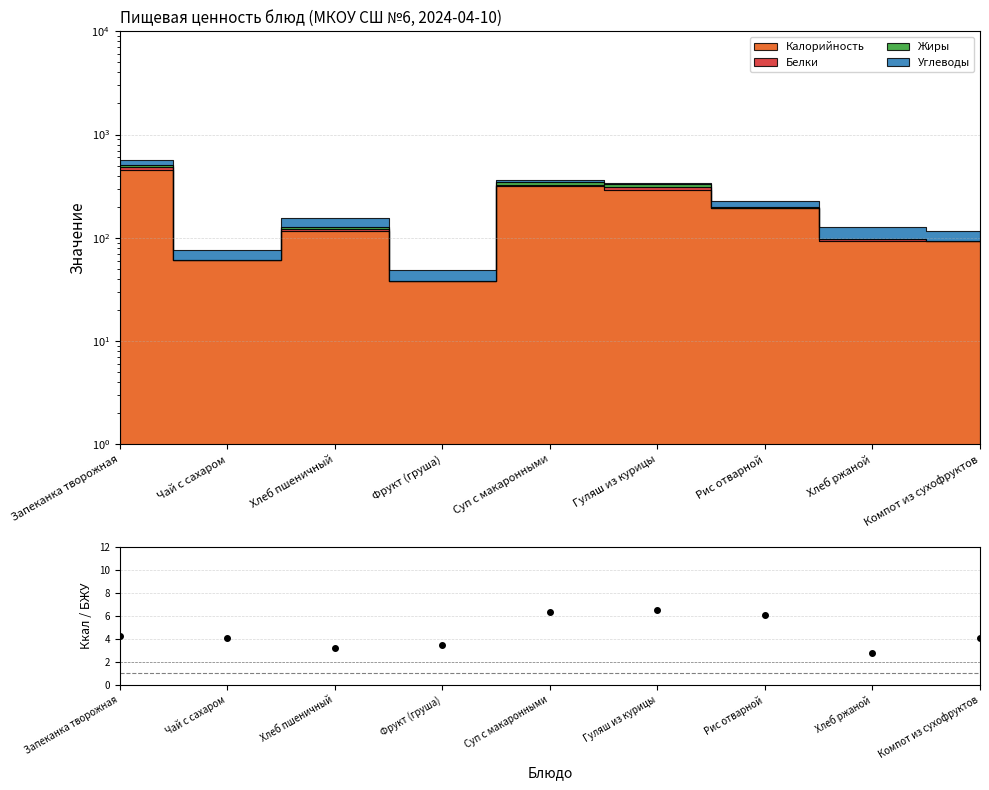

Rank the categories by value from lowest to highest.

Хлеб ржаной, Хлеб пшеничный, Фрукт (груша), Компот из сухофруктов, Чай с сахаром, Запеканка творожная, Рис отварной, Суп с макаронными, Гуляш из курицы